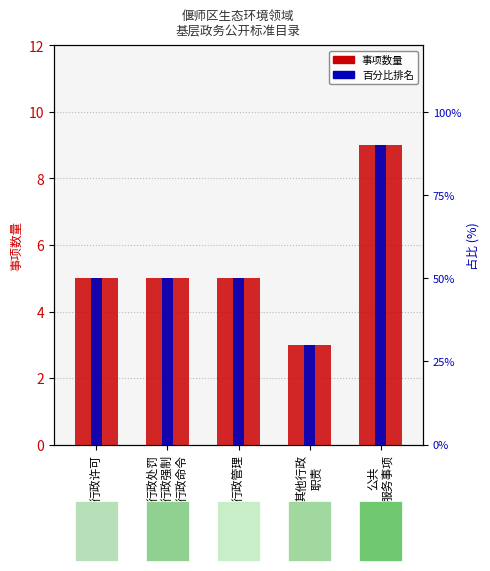

What value does the data have at 行政管理?

5